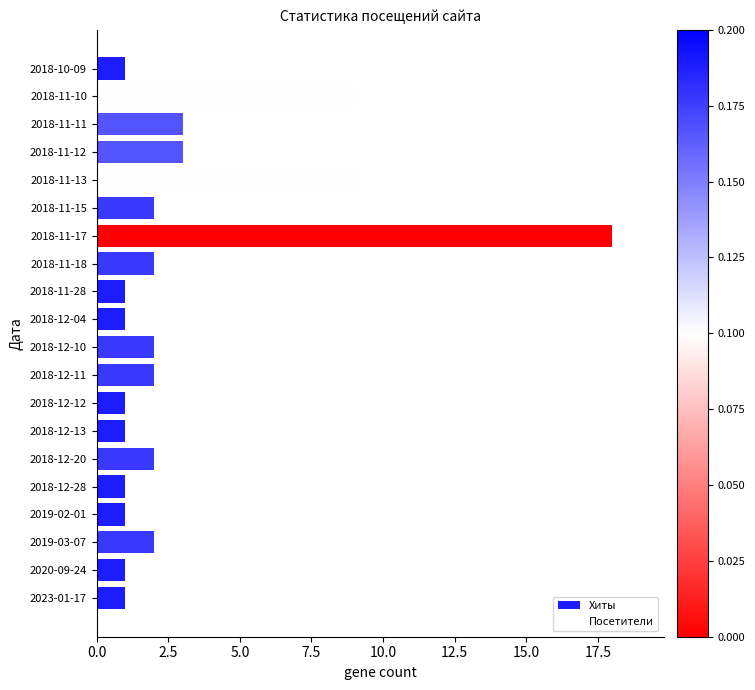

How many bars are there in total?

40